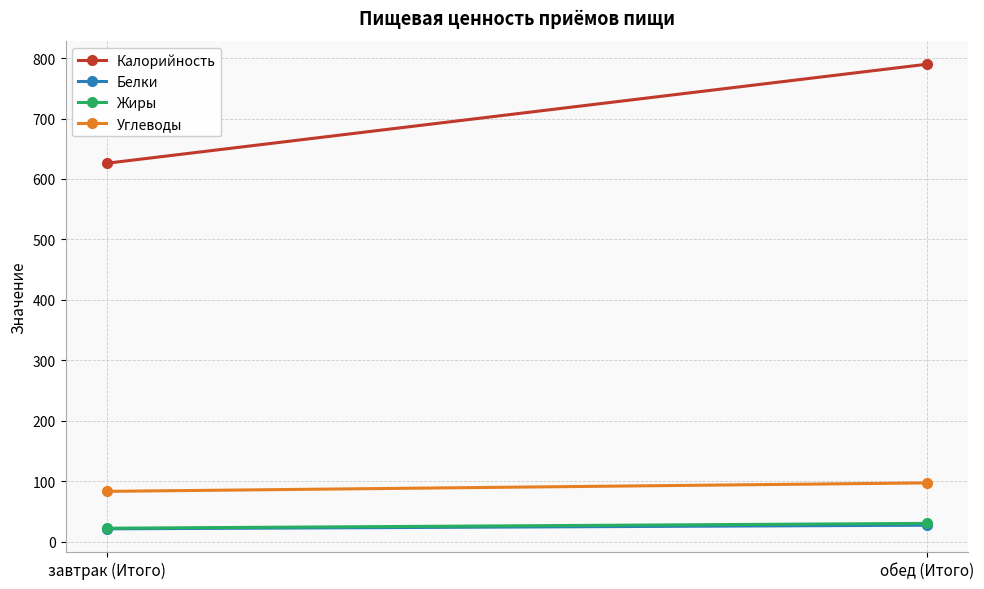

What is the label of the 2nd point from the right?

завтрак (Итого)